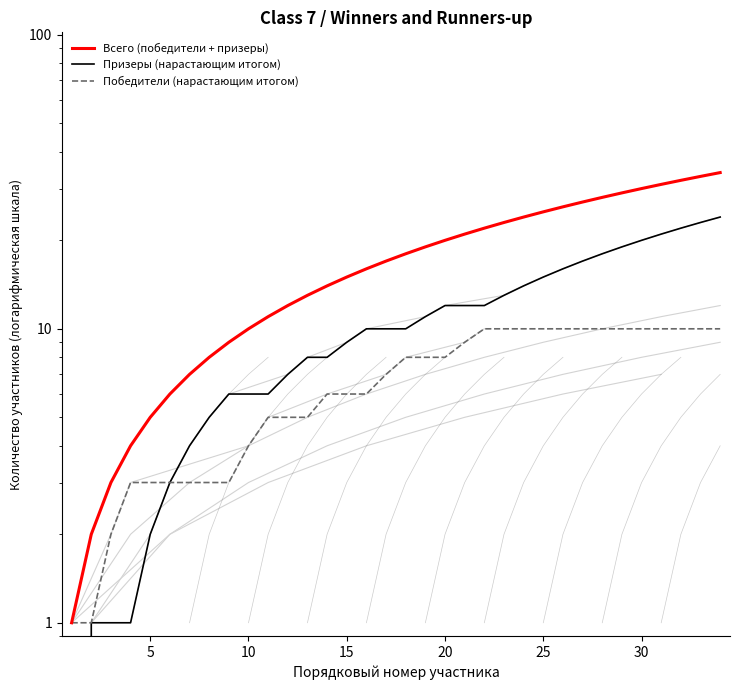

Which series changed the most between 8 and 15?

Всего (победители + призеры)